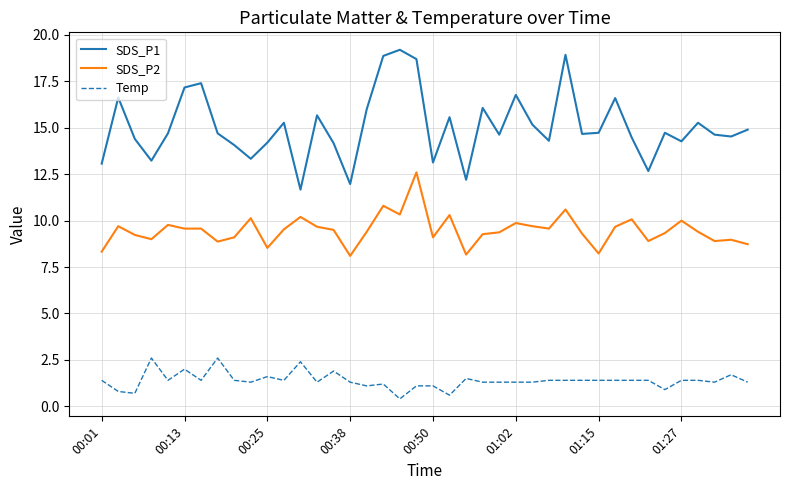

What is the sum of all SDS_P2 values?

379.4